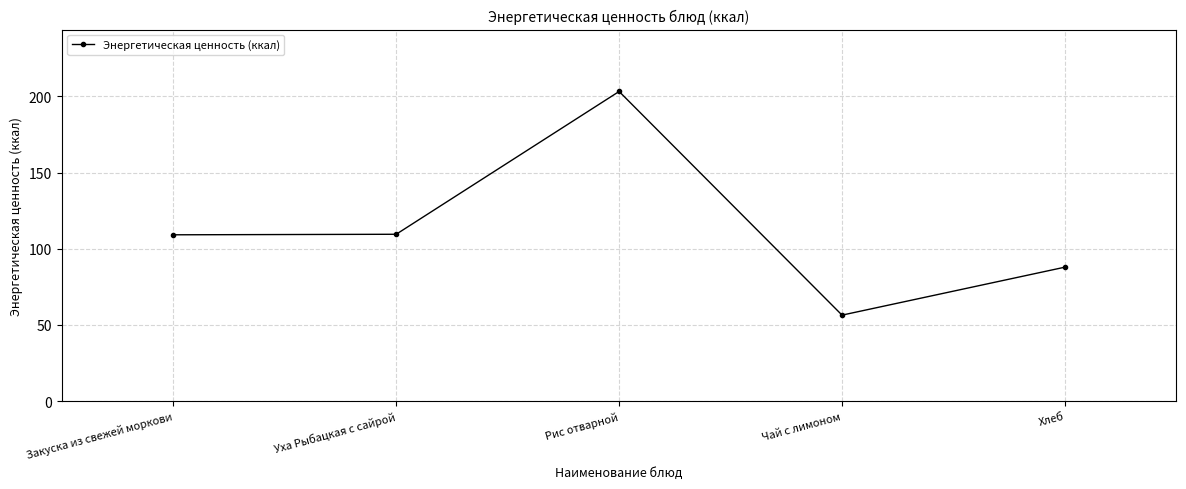

How many values are below 109?

2